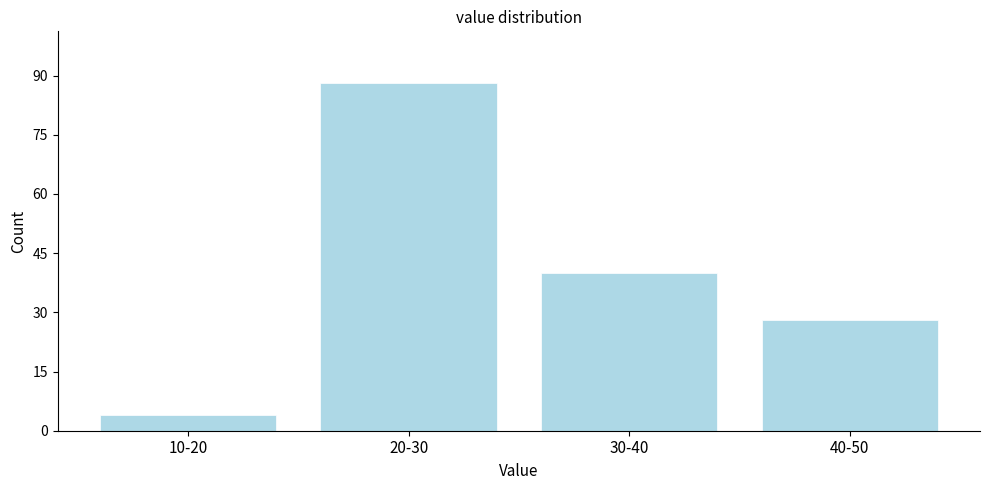

Reading left to right, what are all the values shown in this chart?

4	88	40	28